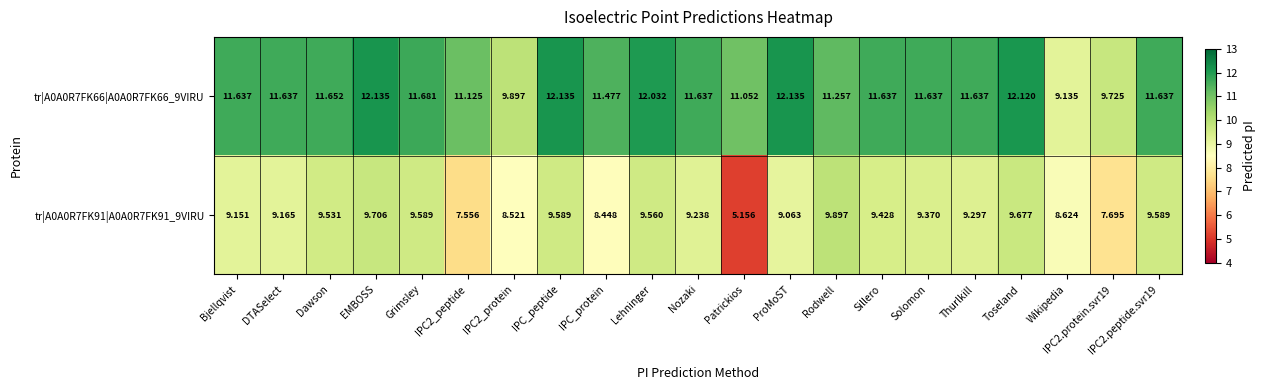

At which category is the sum across all series the highest?

EMBOSS